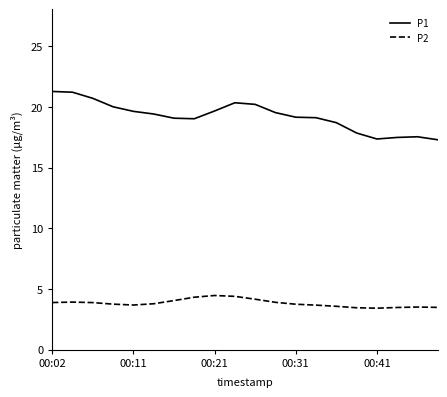

Which series has the widest spread of values?

P1